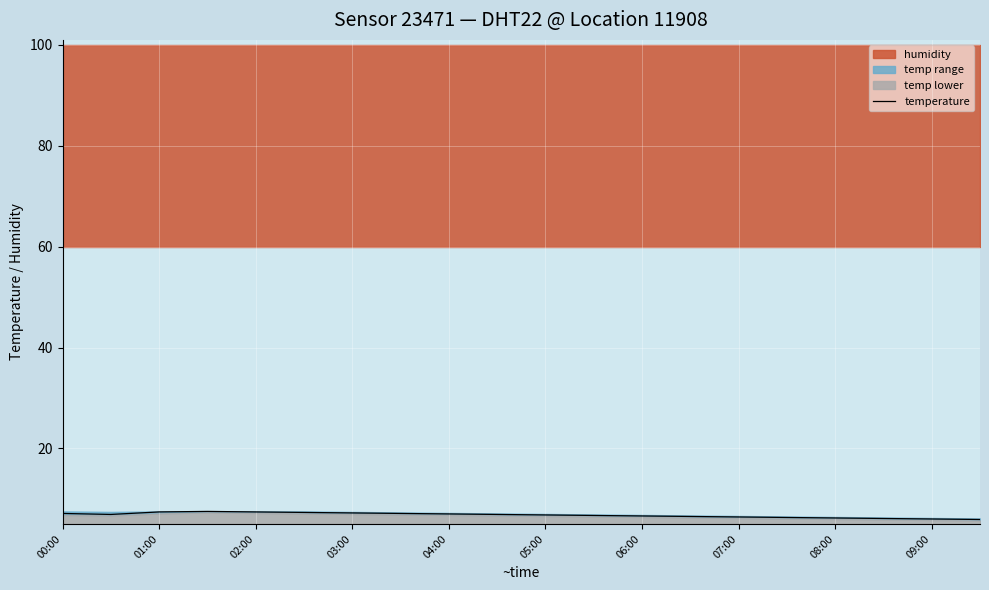

What is the maximum value for temperature?

7.5